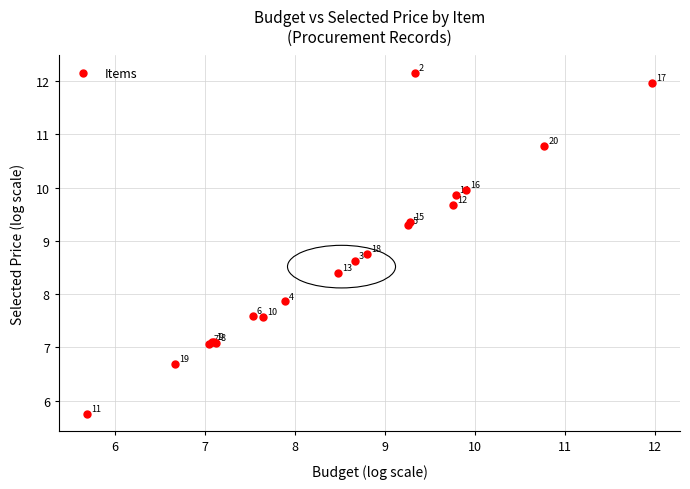

What Y value in the scatter plot is closest to 8?

7.9